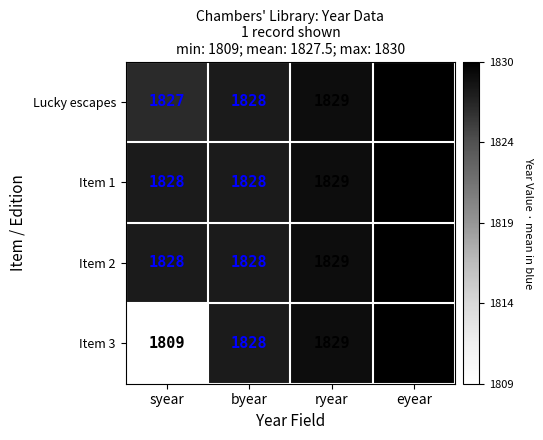

What is the sum of the Lucky escapes values at eyear and ryear?

3659